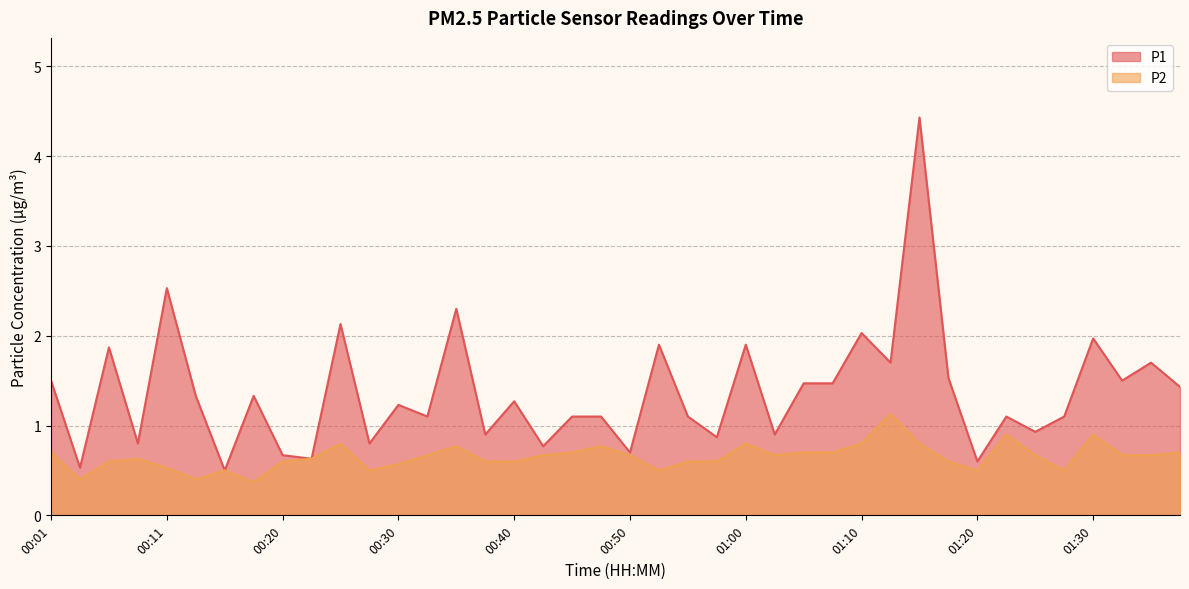

Which series has the widest spread of values?

P1